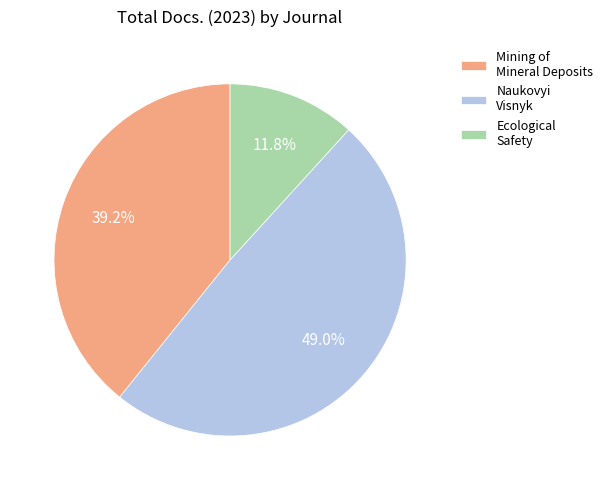

What is the largest slice in the pie chart?

Naukovyi Visnyk